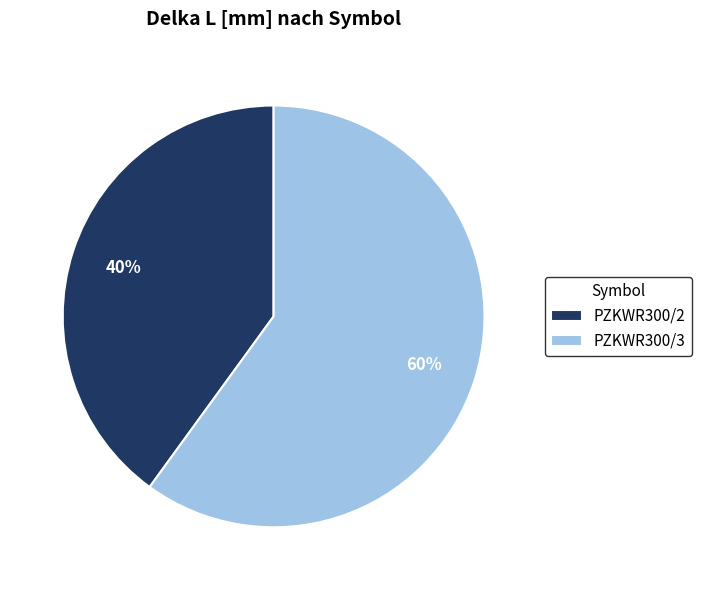

What is the largest slice in the pie chart?

PZKWR300/3